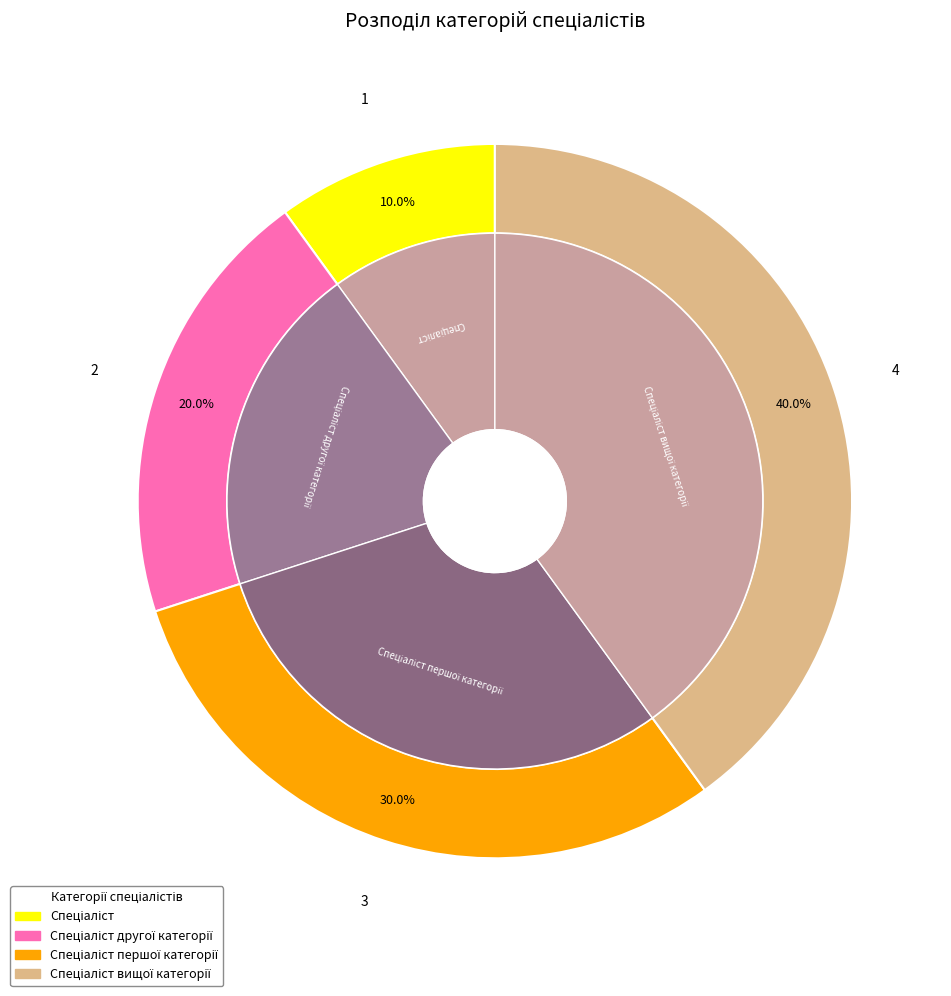

Does Спеціаліст represent more than half of the total?

No